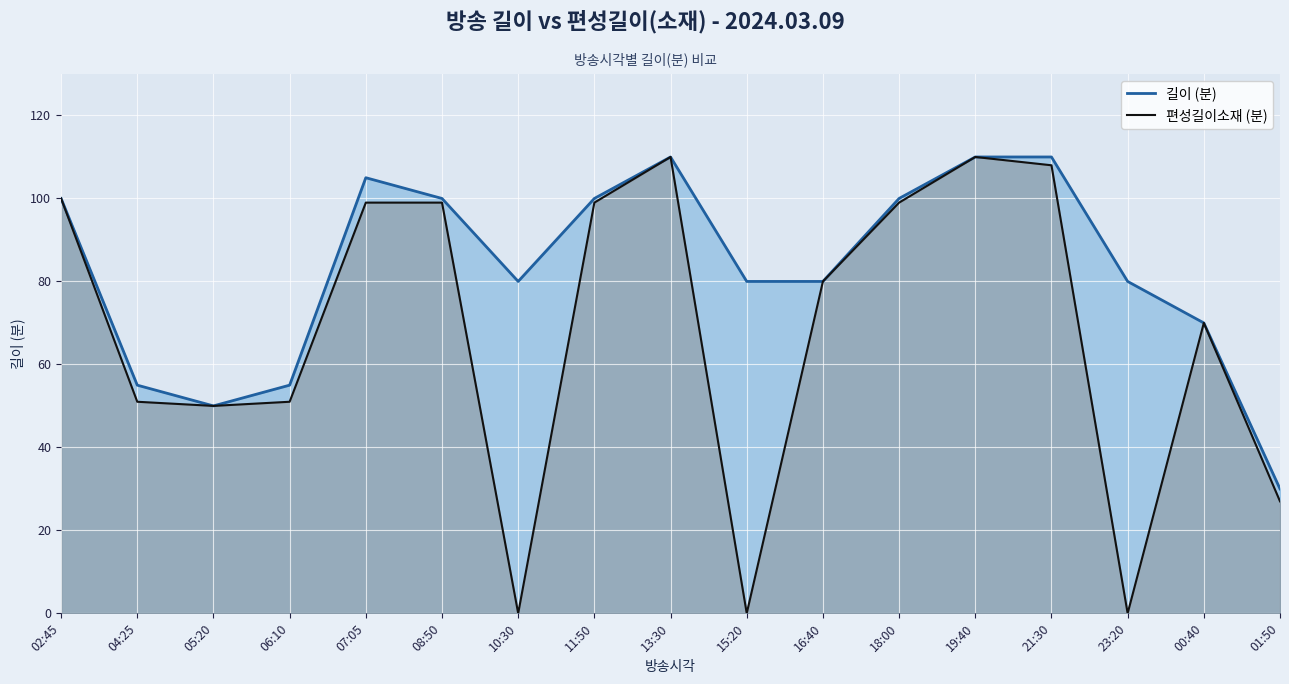

Where is 편성길이소재 (분) nearest to the value 55?

04:25